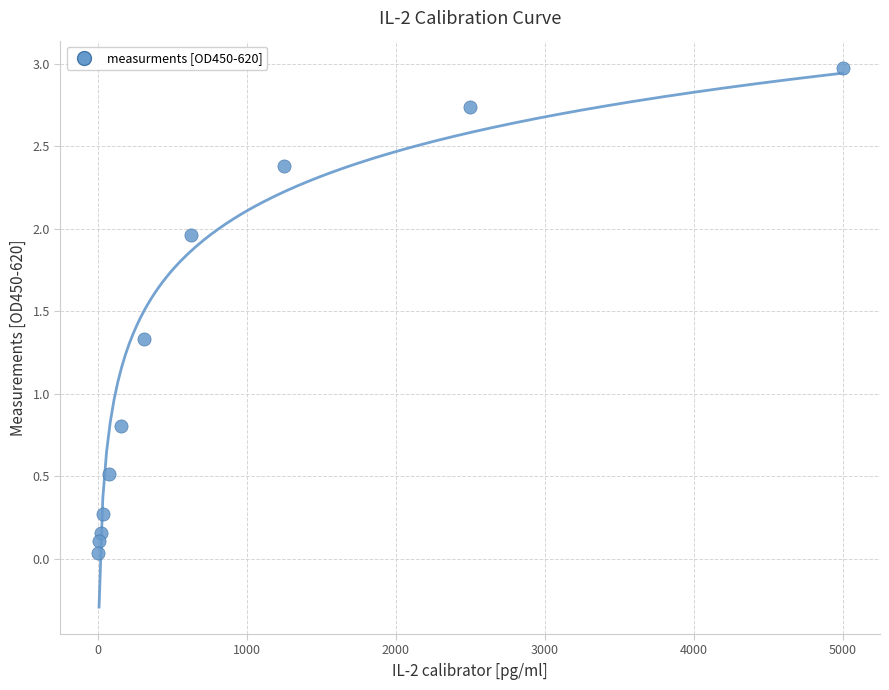

What is the average Y value?

1.2